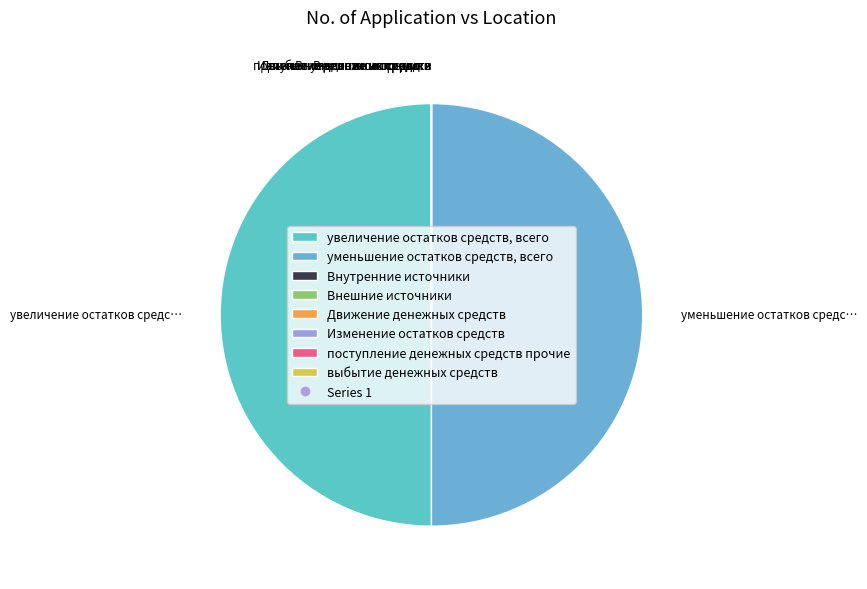

Which slice is the smallest?

Внутренние источники